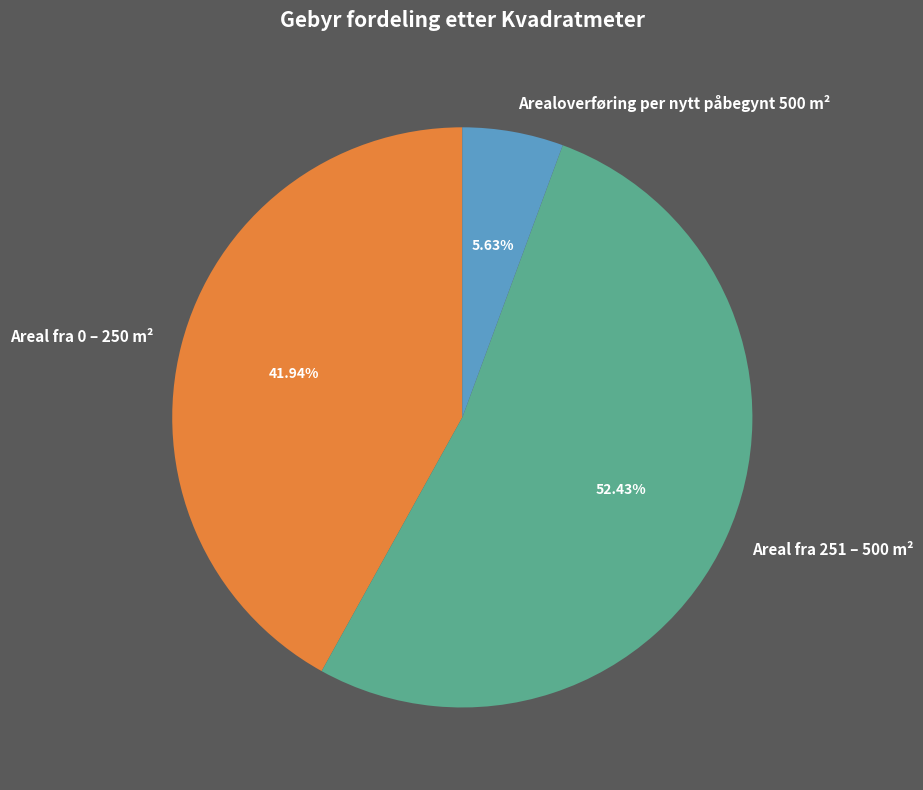

To the nearest percent, what is the average slice percentage?

33%